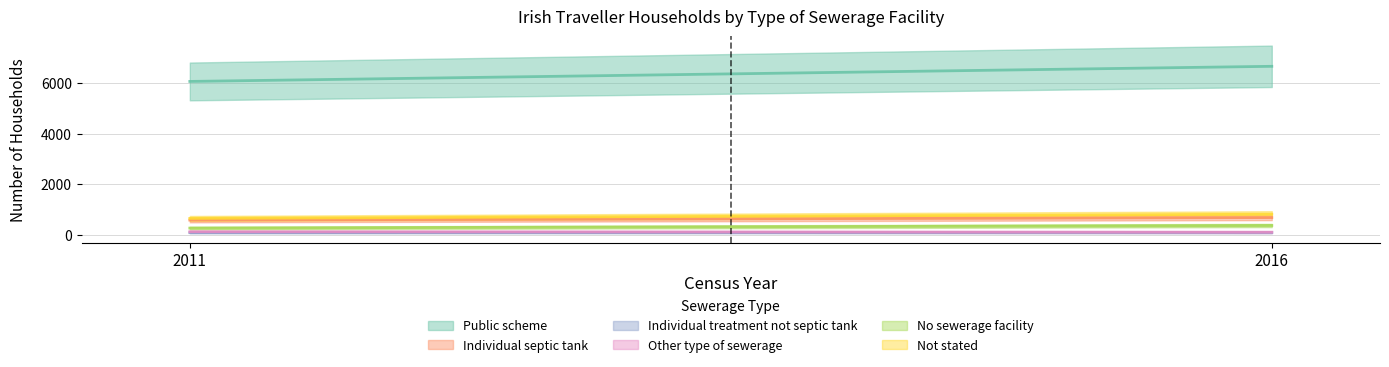

Which category has the highest value in the Public scheme series?

2016